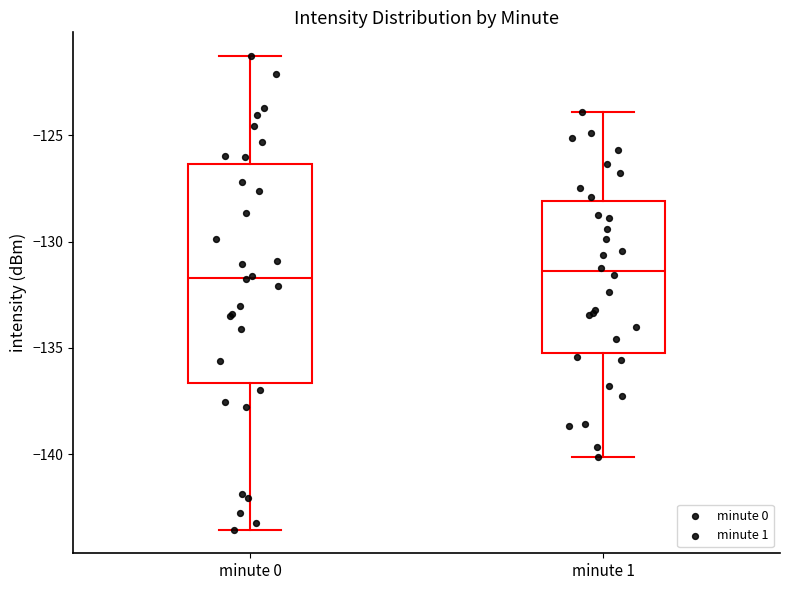

Reading left to right, read every box against the y-axis: the position of its median line, the range the box covers, and the ends of its whiskers. The values are not printed on the chart, so give them approximately, as read against the axis.

minute 0: median -131.5, box -136.5 to -126.5, whiskers -143.5 to -121.5
minute 1: median -131.5, box -135.0 to -128.0, whiskers -140.0 to -124.0